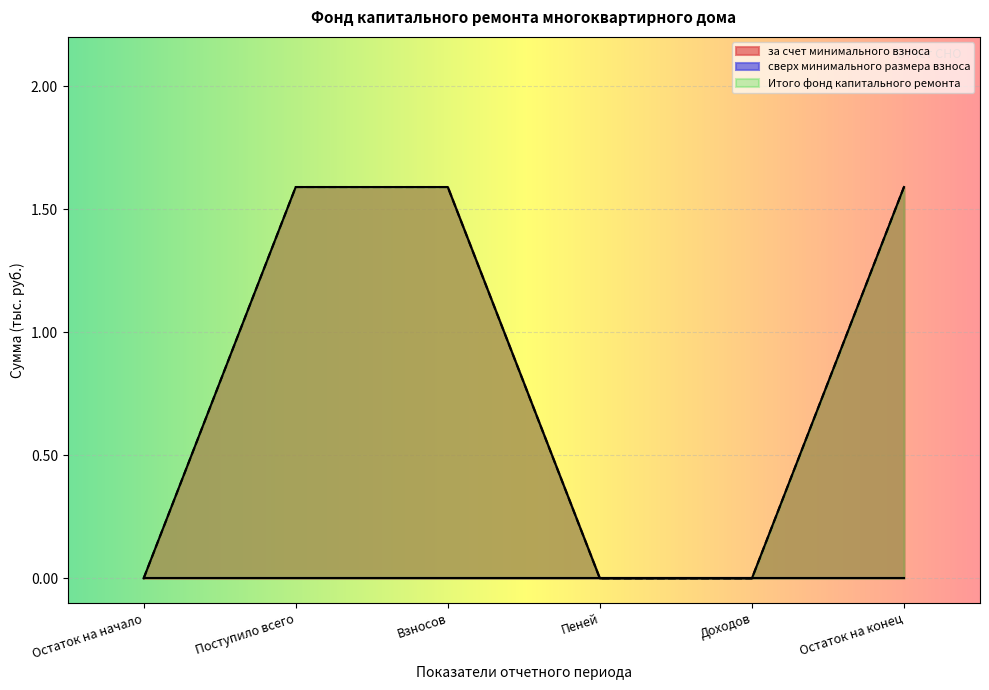

How many values in за счет минимального взноса are above zero?

3